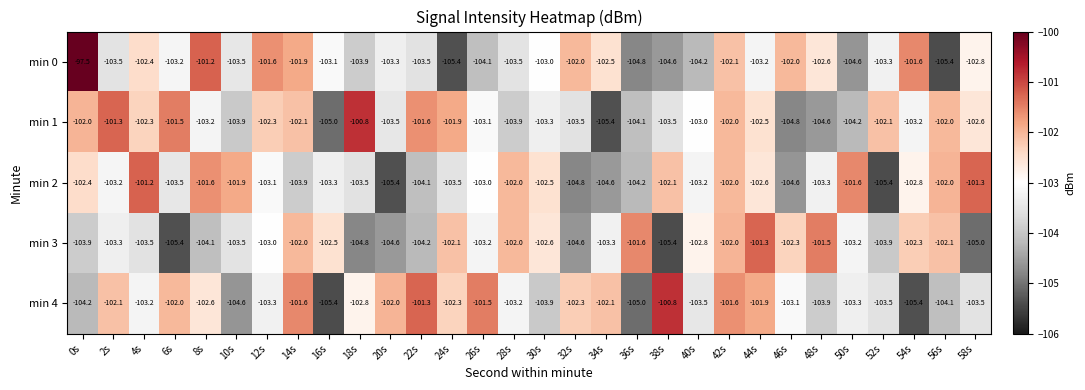

Which label corresponds to the largest value in the chart?

0s